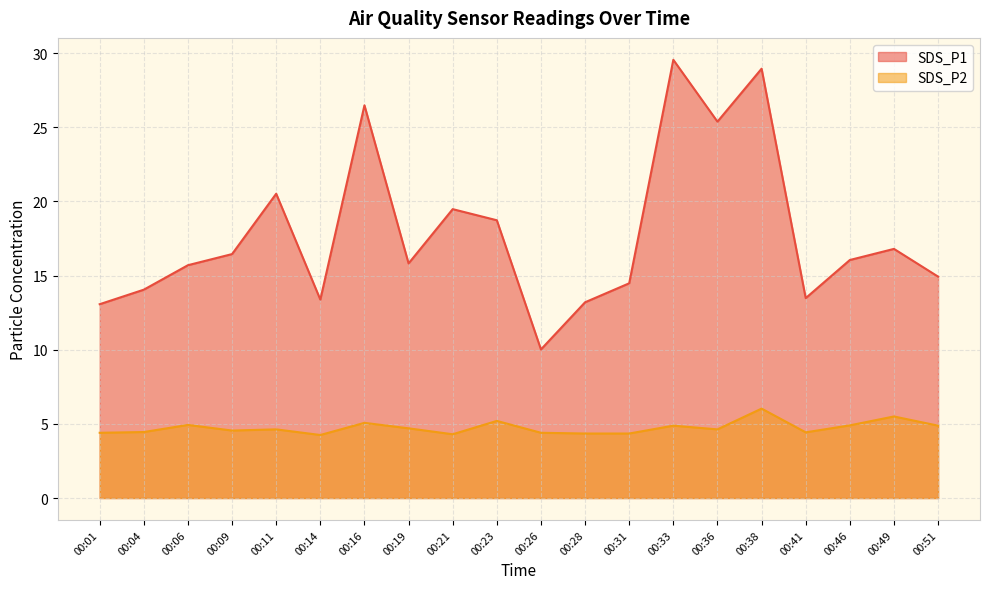

Does the chart display data point markers on the line(s)?

No